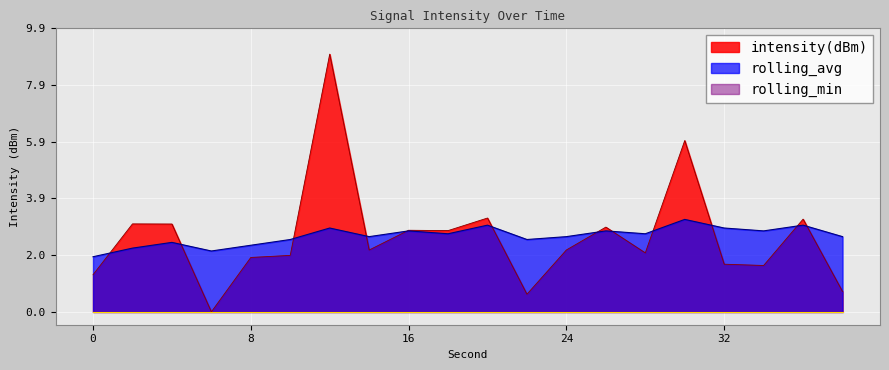

After their last crossing, which series has the higher values: rolling_avg or intensity(dBm)?

rolling_avg